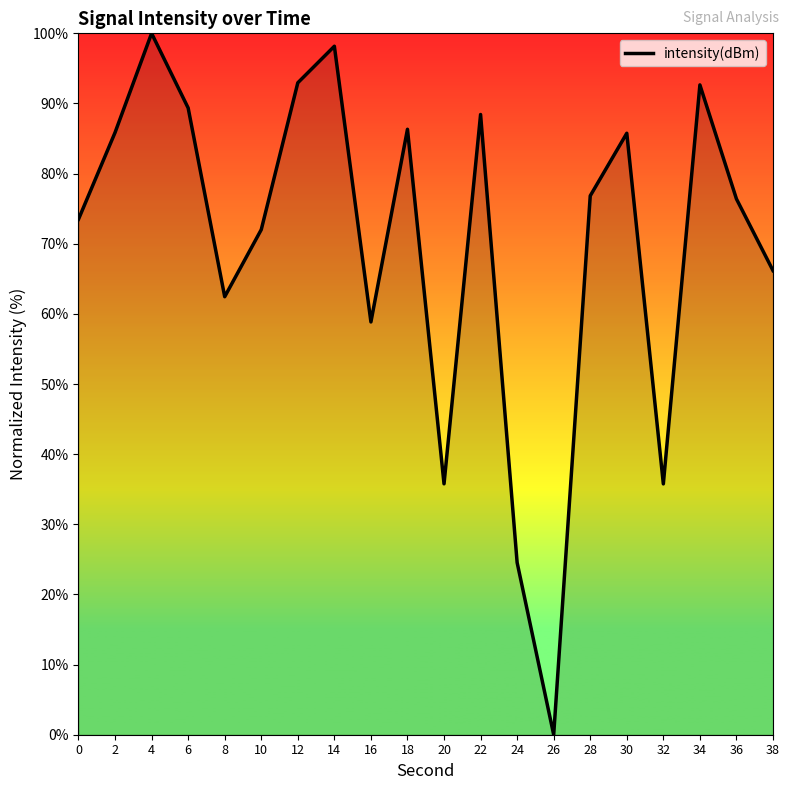

Approximately how many times larger is the value at 14 compared to 38?

1.5